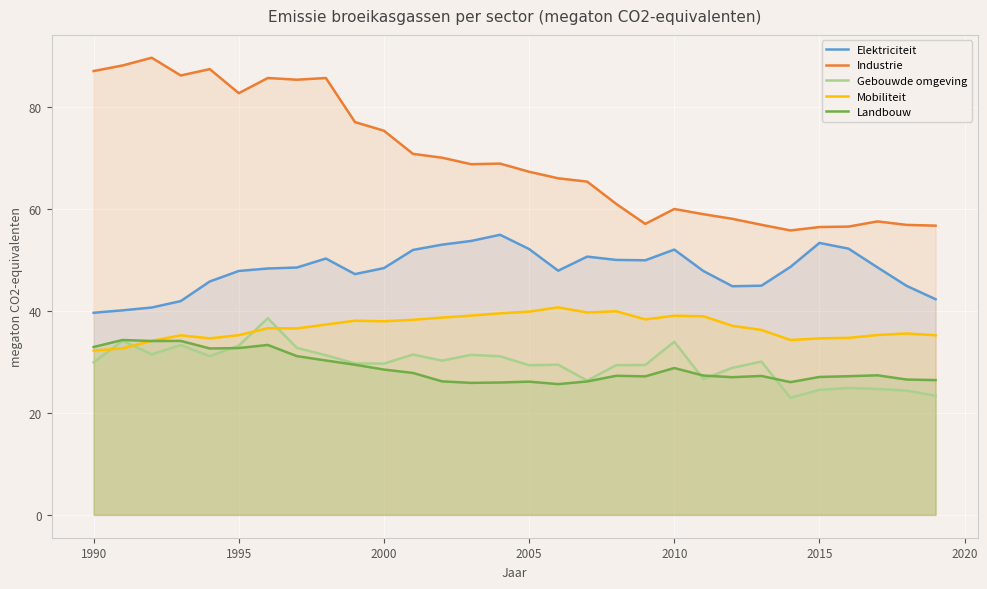

Does the chart display data point markers on the line(s)?

No